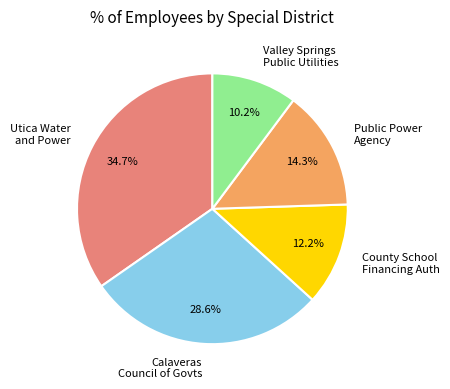

Is there any slice that represents more than half of the pie?

No